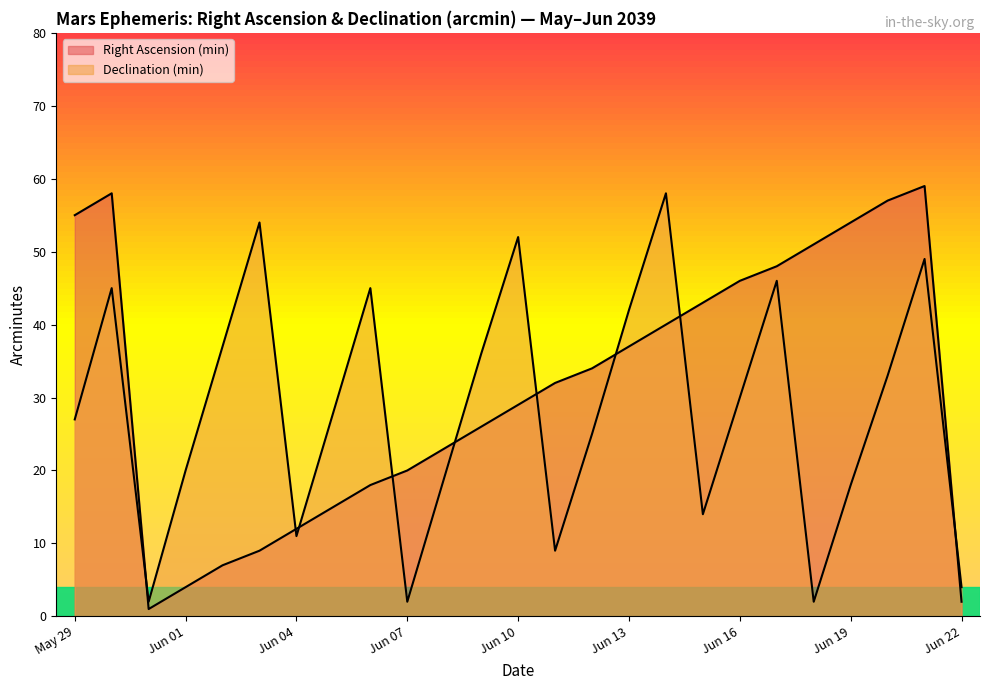

What is the difference between the maximum and second lowest values in the Declination (min) series?

56